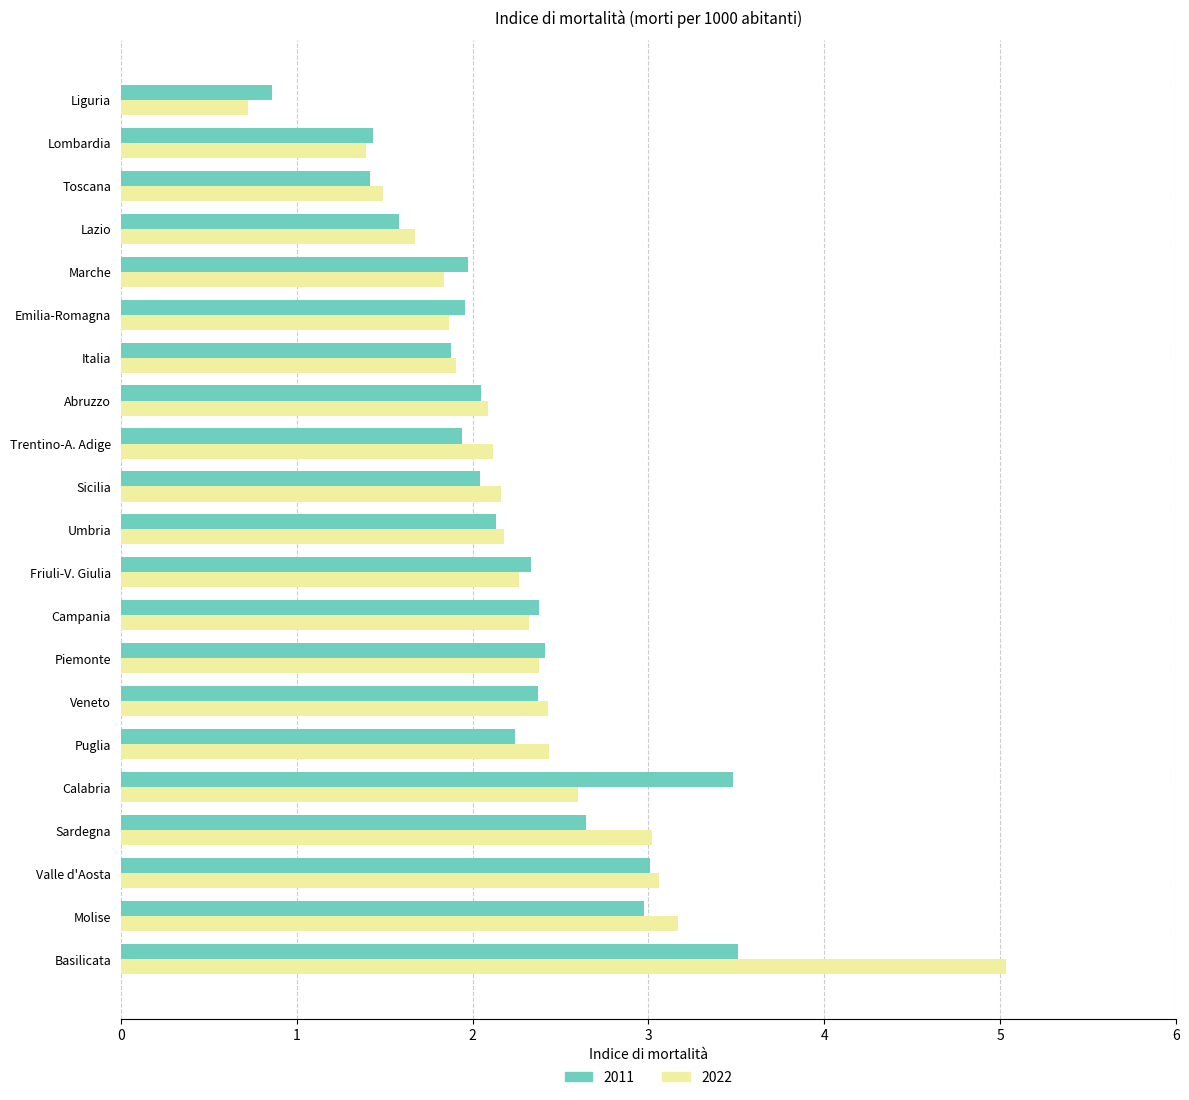

What is the lowest value of the 2011 series?

0.9